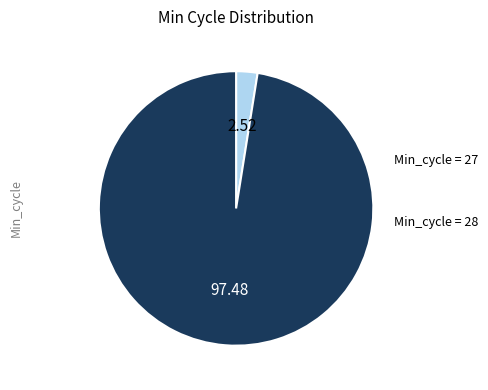

Does any single category account for the majority?

Yes